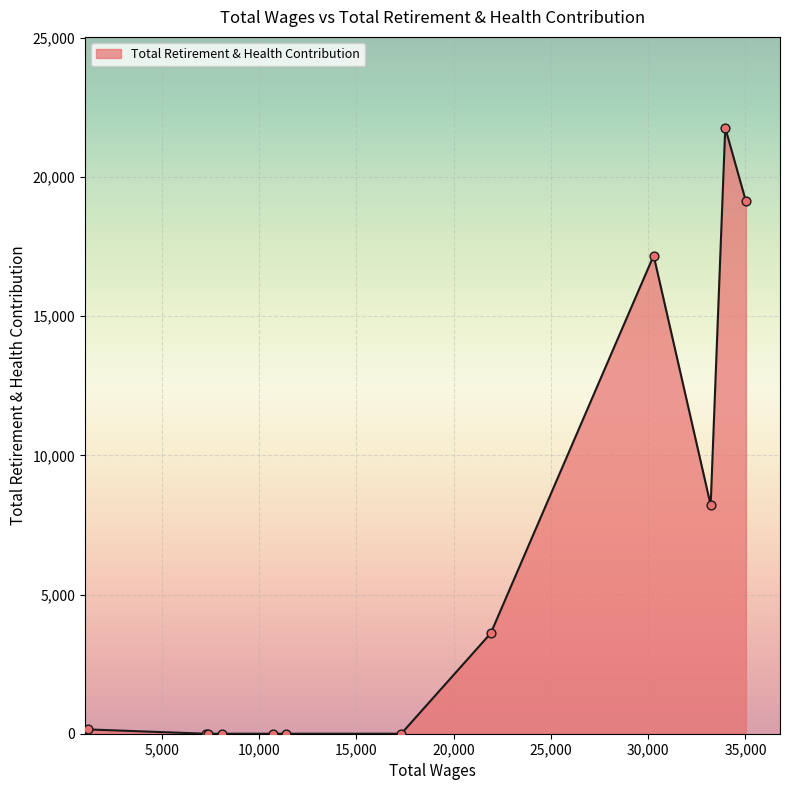

What is the greatest value displayed?

21771